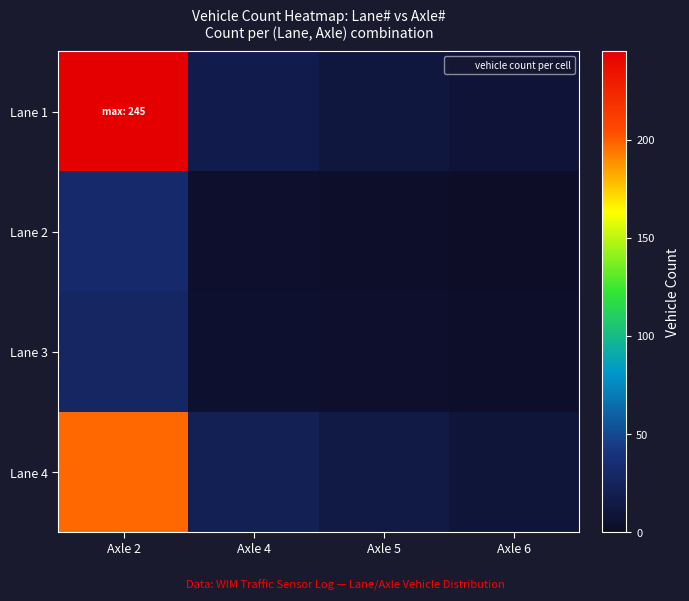

At which category does the chart reach its minimum across all series?

Axle 6